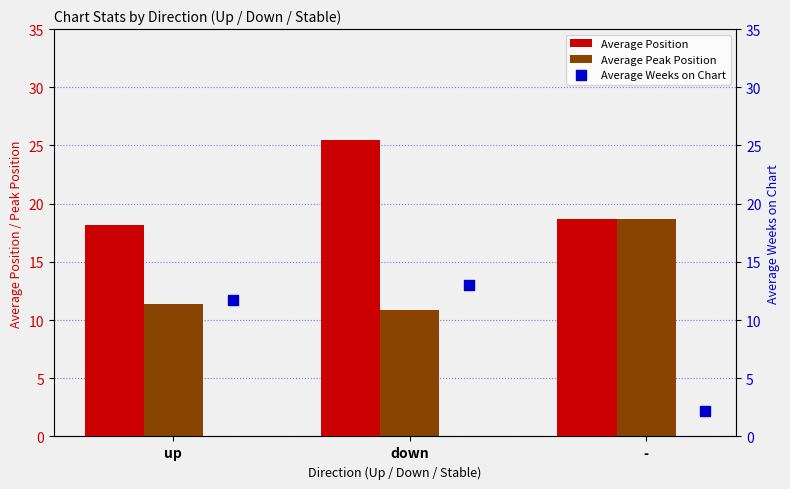

What is the sum of all Average Position values?

62.3